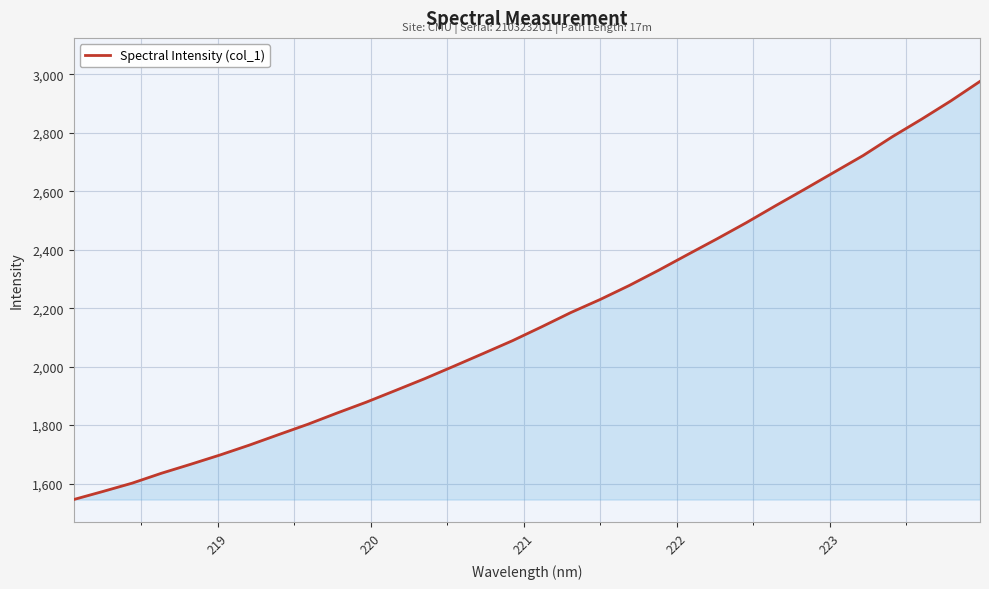

What is the greatest value displayed?

2976.0